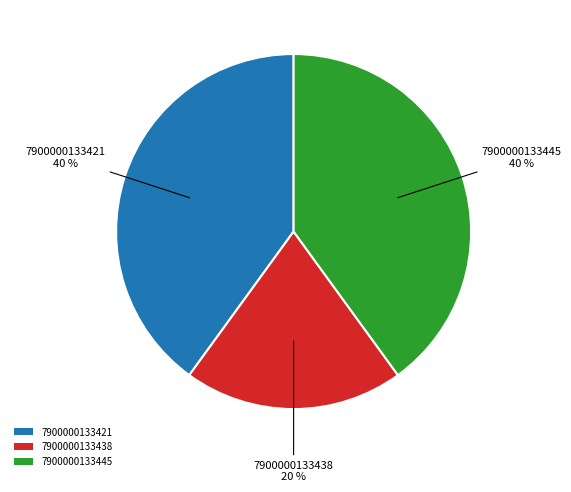

Does any single category account for the majority?

No